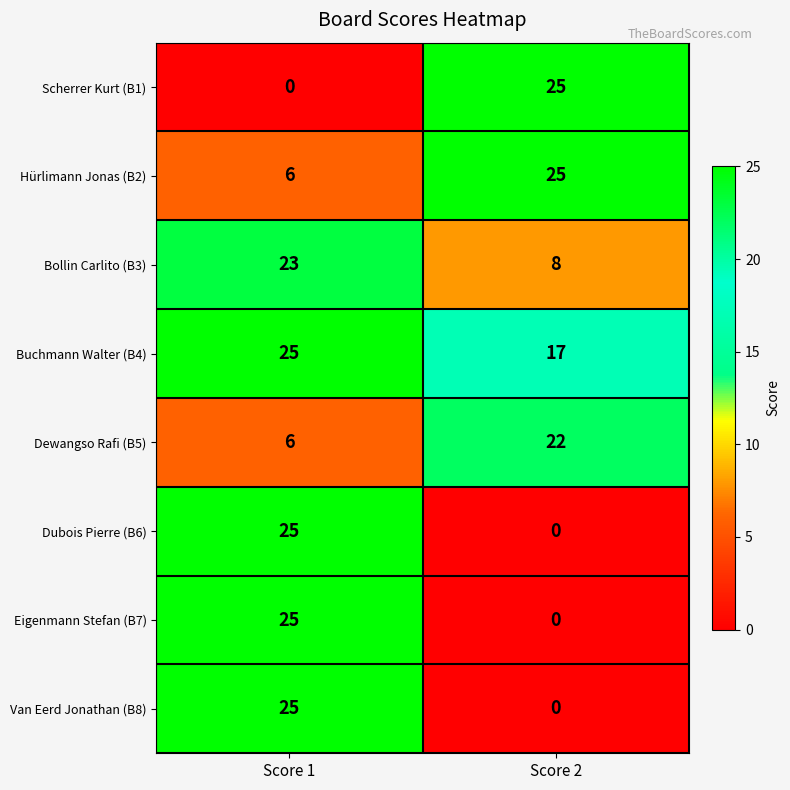

Which category has the lowest value in the Scherrer Kurt (B1) series?

Score 1